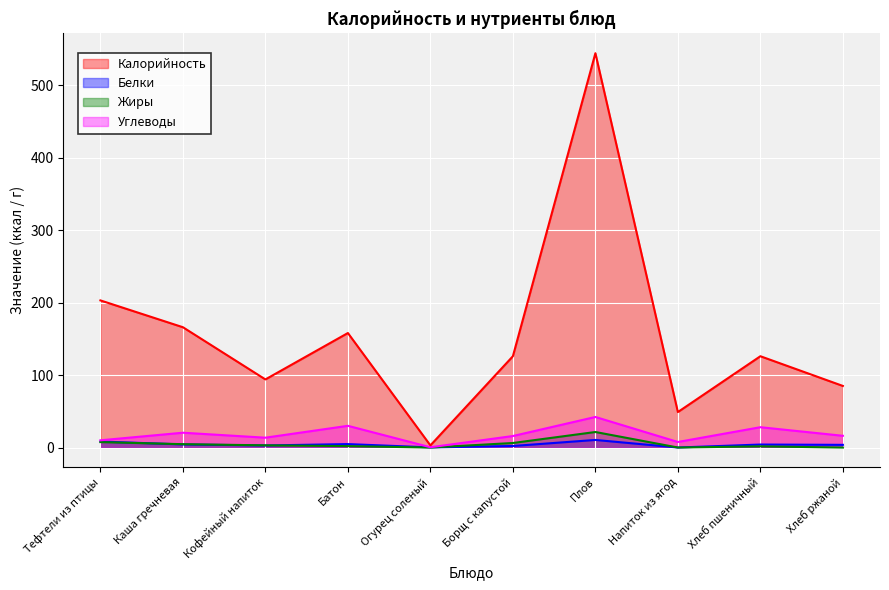

What is the difference between the second highest and minimum values in the Калорийность series?

200.0